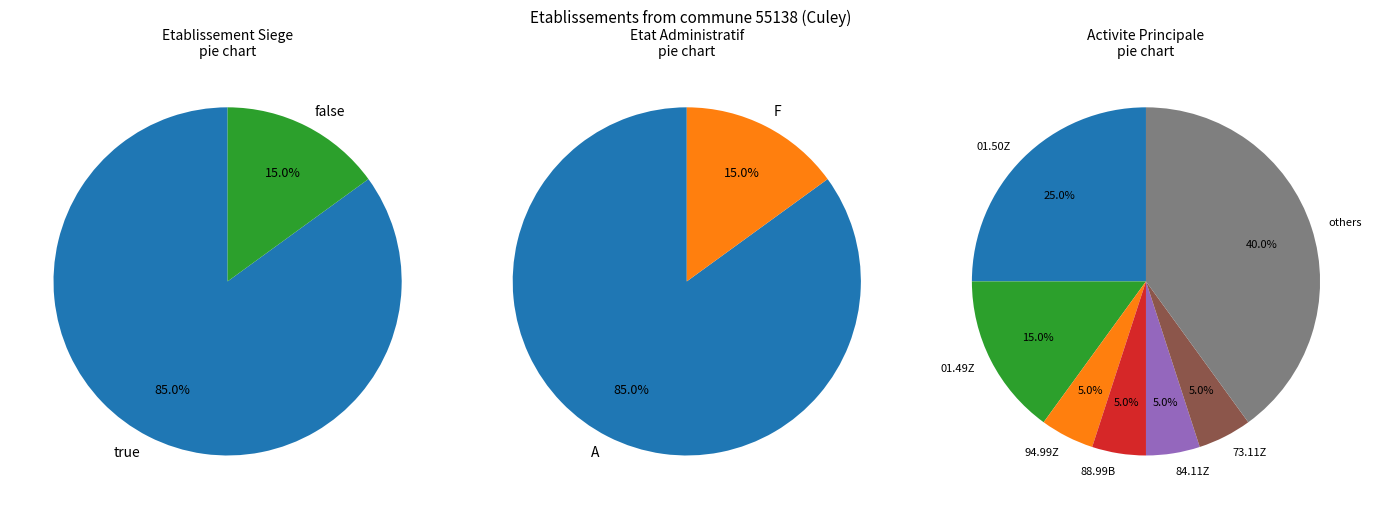

What is the smallest slice in the pie chart?

false